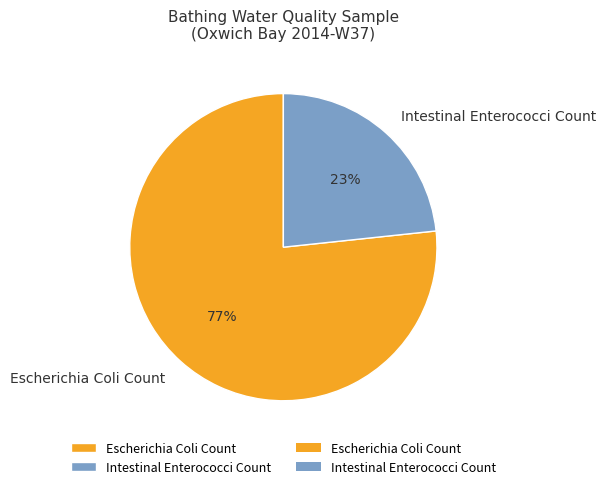

Is it true that Escherichia Coli Count is 85% of the pie?

False